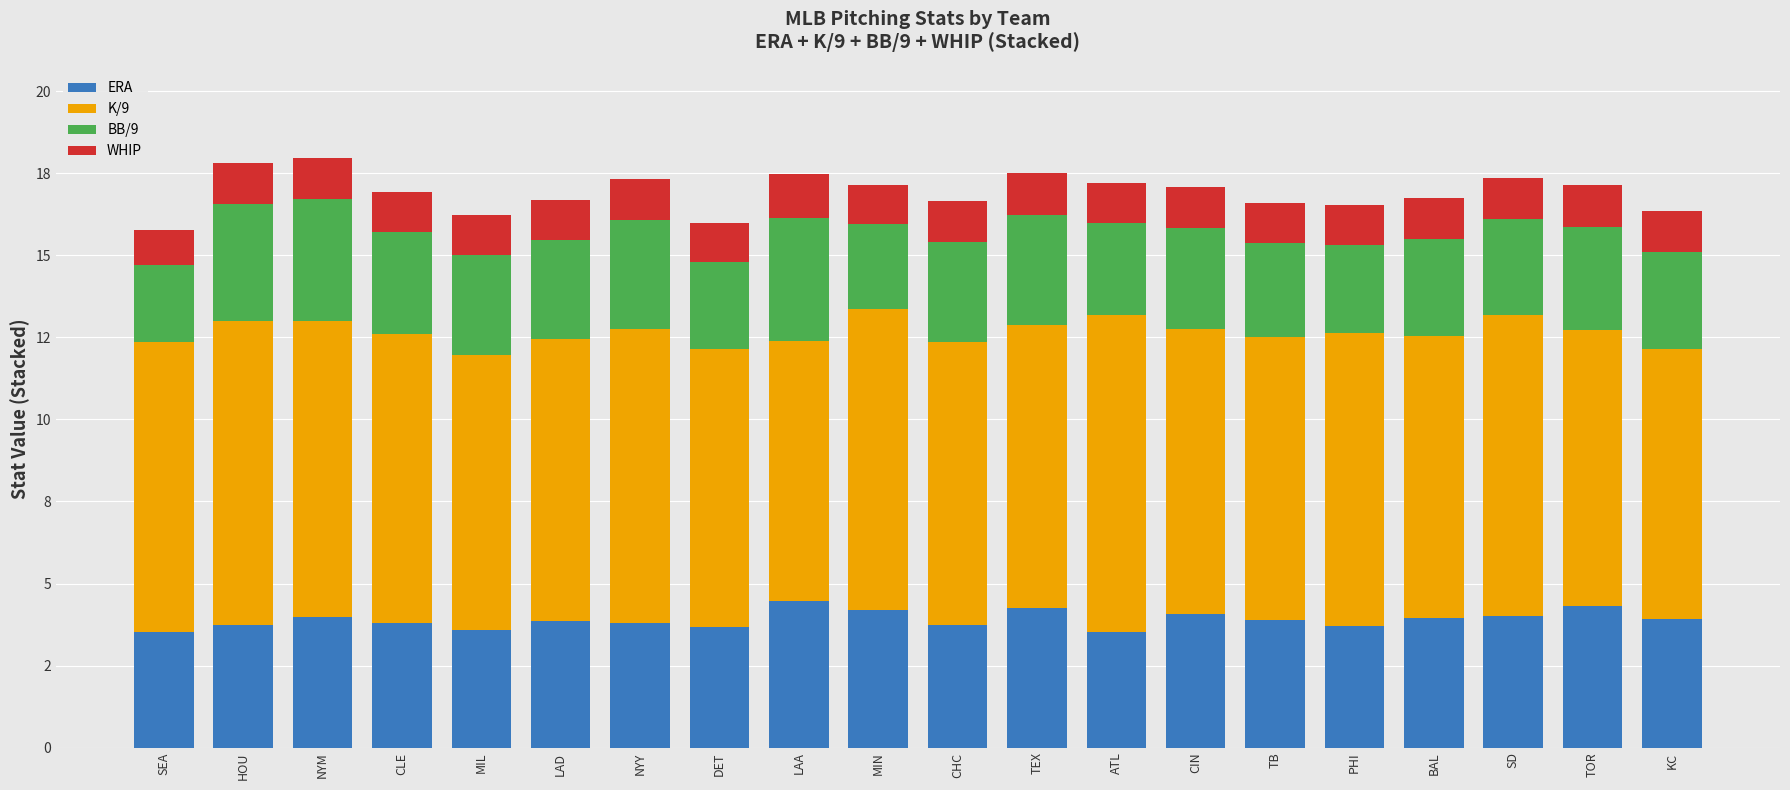

Which series has the largest total across all categories?

K/9